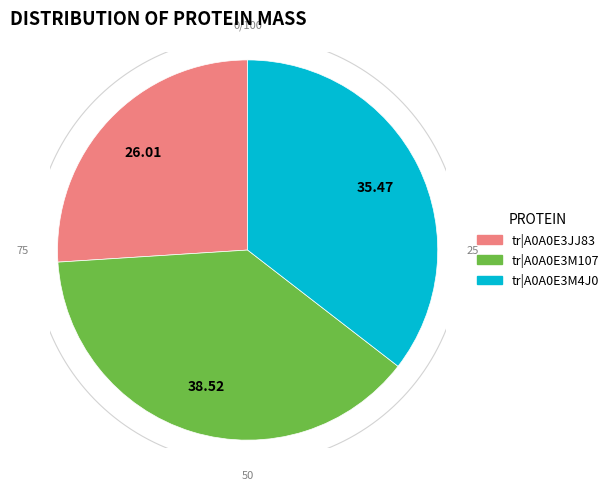

Is the sum of tr|A0A0E3M107 and tr|A0A0E3M4J0 greater than half?

Yes